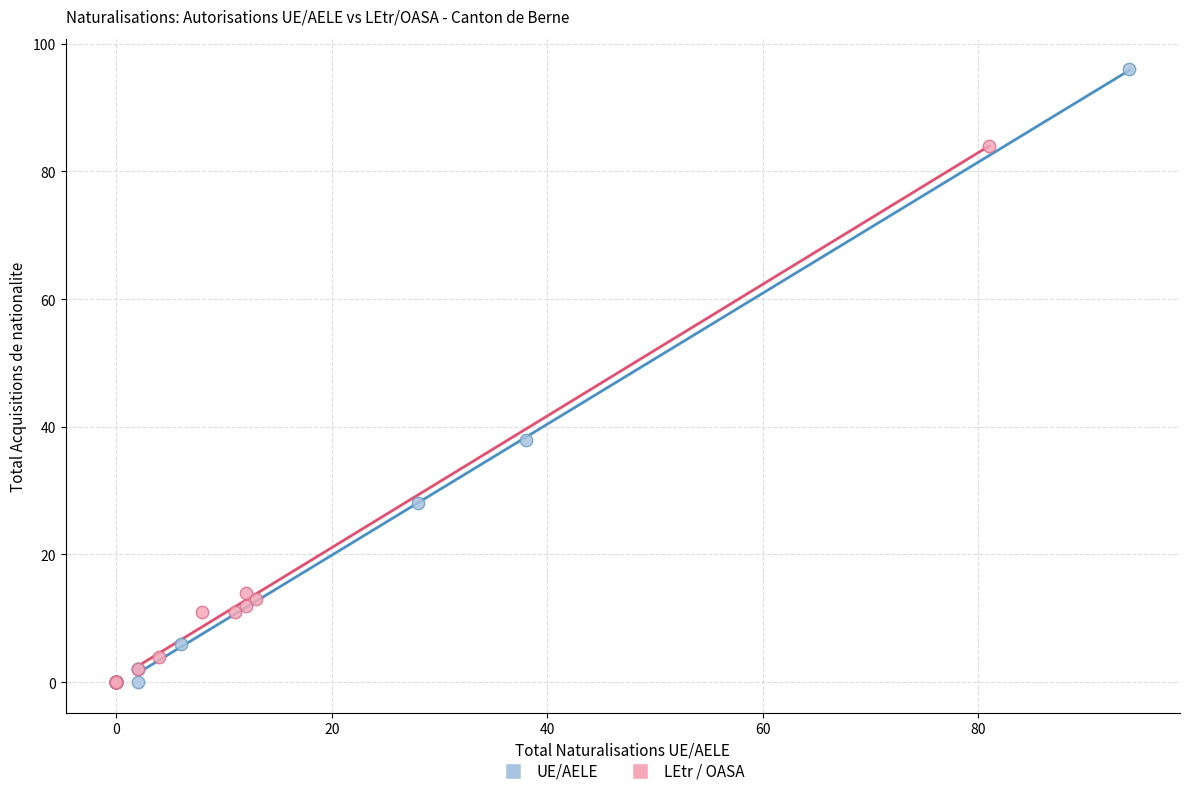

Which series has the largest Y range (max minus min)?

UE/AELE